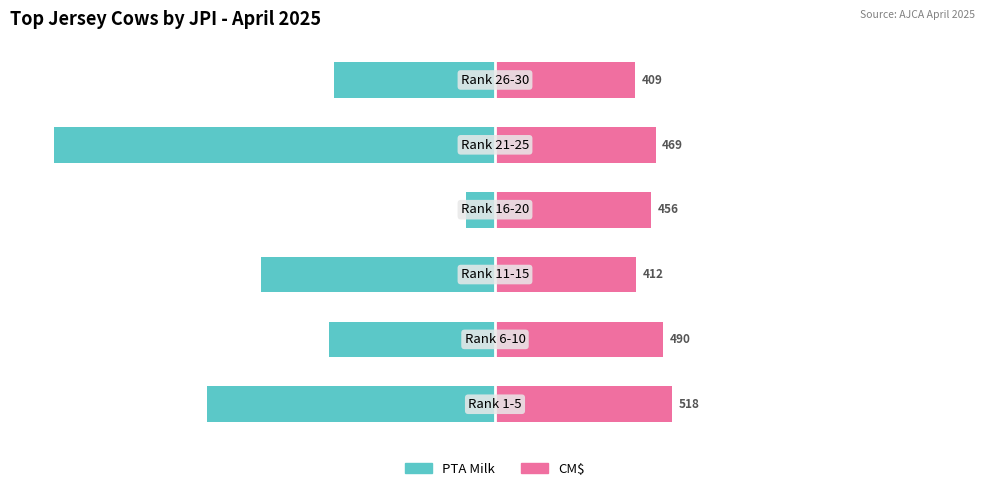

How many bars are there in each group?

2